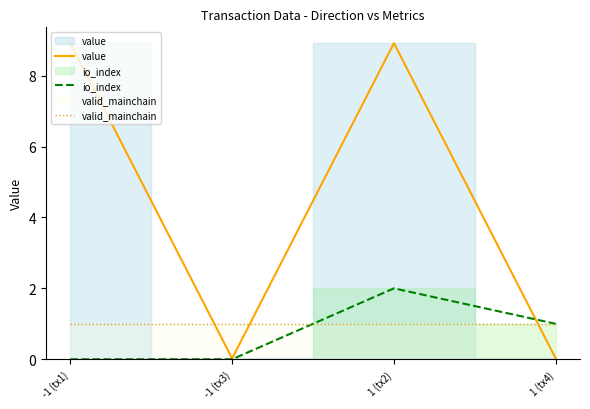

Rank the series at -1 (tx3) from highest to lowest value.

valid_mainchain, value, io_index